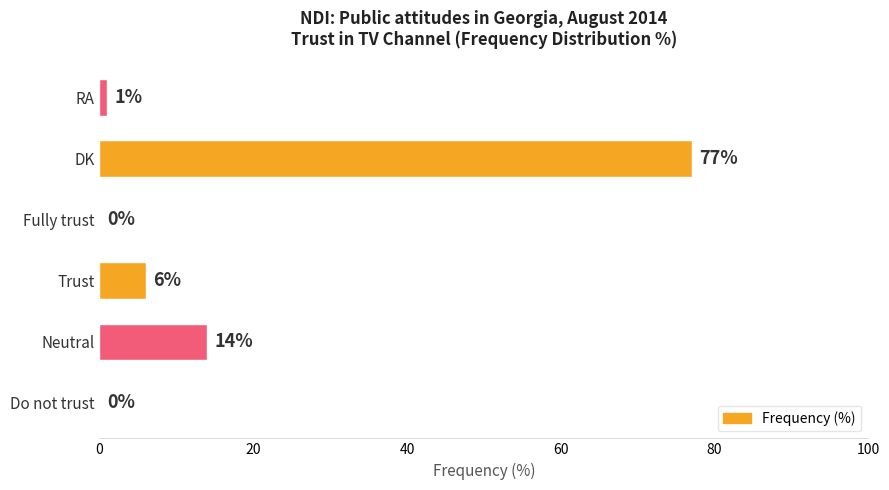

Reading bottom to top, list all the values displayed in this chart.

Do not trust=0	Neutral=14	Trust=6	Fully trust=0	DK=77	RA=1